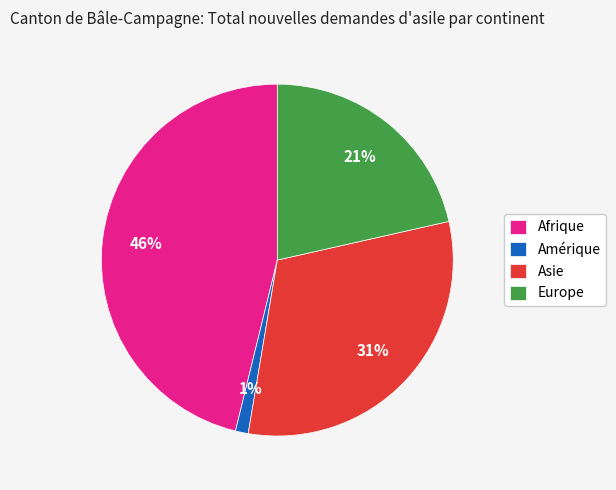

Combined, do Afrique and Amérique account for over 50%?

No